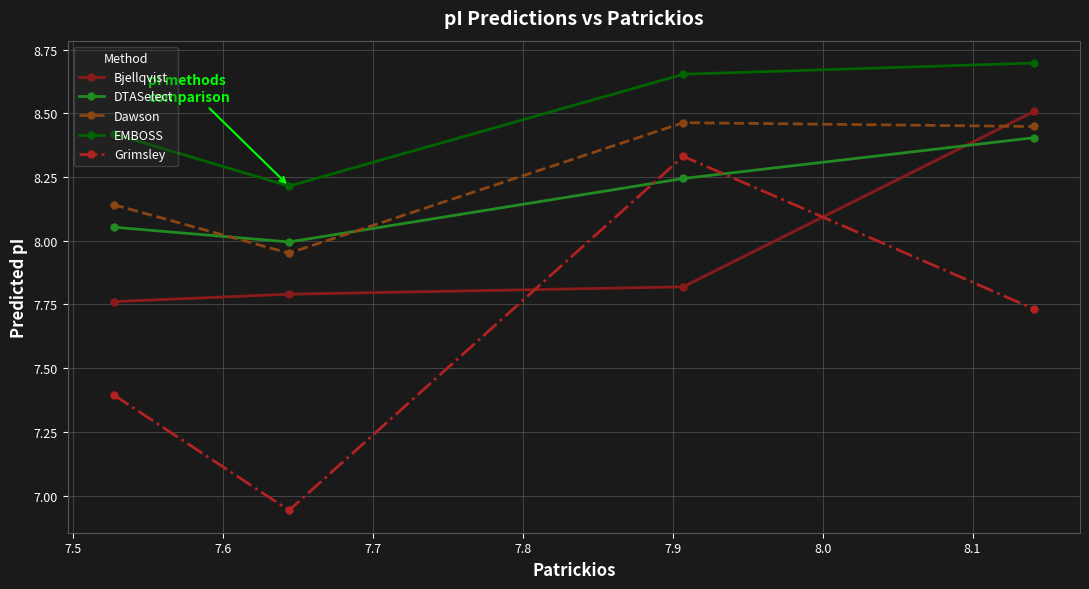

In Grimsley, how many points are lower than both neighbors (excluding endpoints)?

1